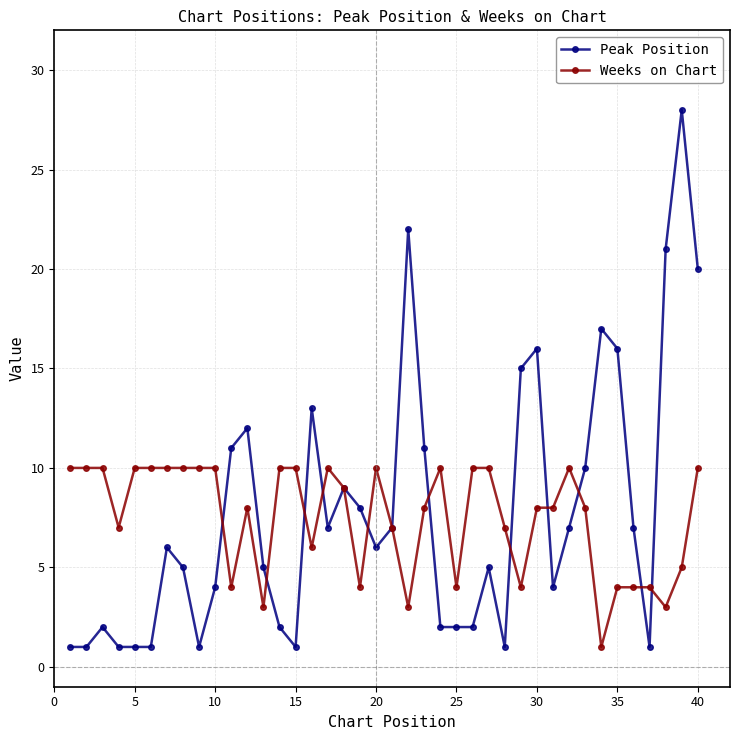

What is the difference between the maximum and minimum values in the Weeks on Chart series?

9